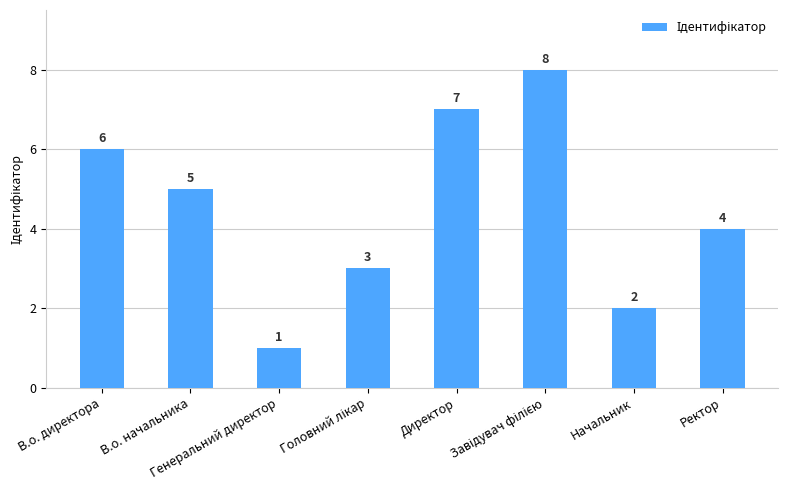

What is the greatest value displayed?

8